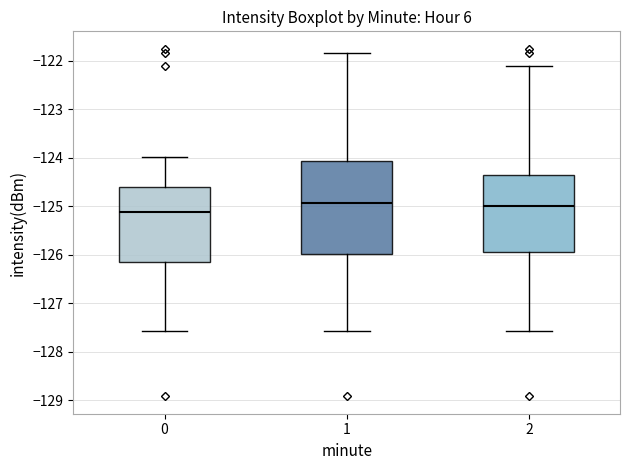

Reading left to right, transcribe this box plot: for each box, give where its median line is, the range the box spans, and where its two whiskers end, as read against the y-axis. The values are not printed on the chart, so give them approximately, as read against the axis.

0: median -125.1, box -126.1 to -124.6, whiskers -127.6 to -124.0
1: median -124.9, box -126.0 to -124.1, whiskers -127.6 to -121.8
2: median -125.0, box -125.9 to -124.3, whiskers -127.6 to -122.1